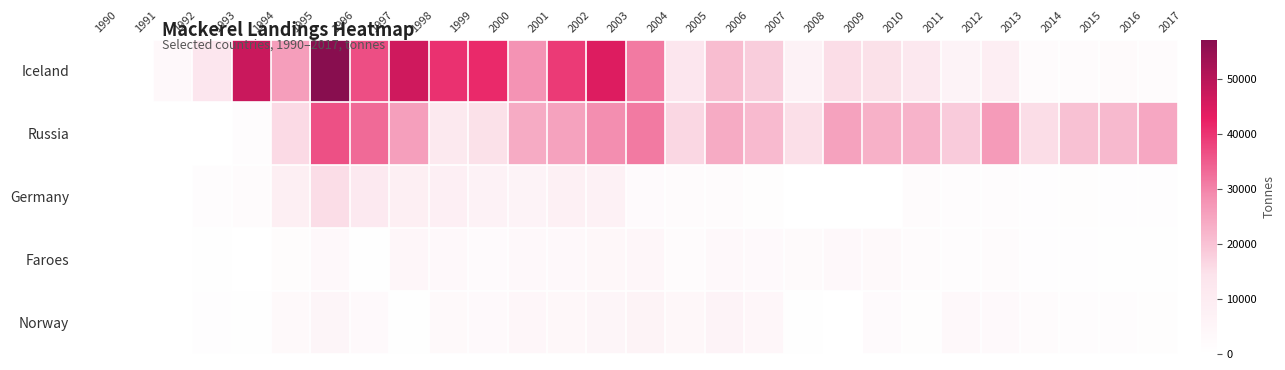

Which label corresponds to the smallest value in the chart?

1990